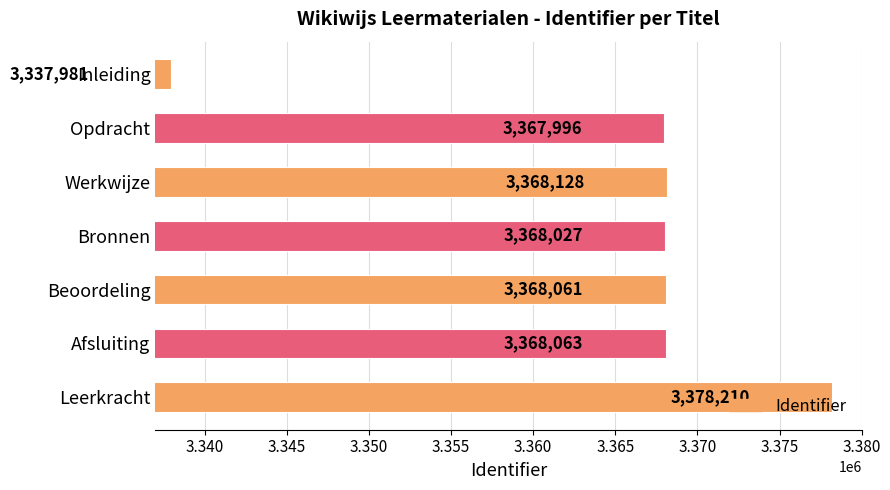

Rank the categories by value from highest to lowest.

Leerkracht, Werkwijze, Afsluiting, Beoordeling, Bronnen, Opdracht, Inleiding